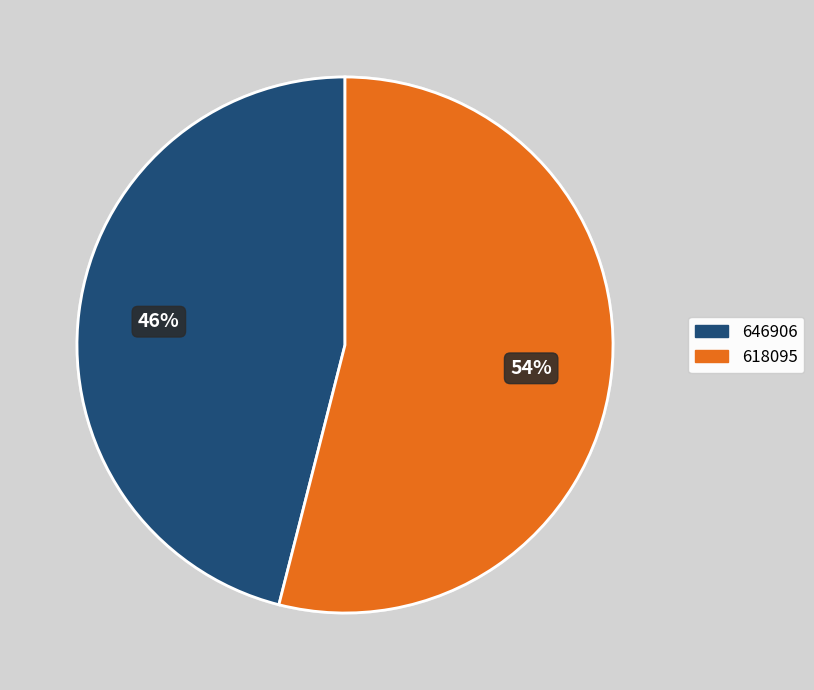

Which slice is the smallest?

646906